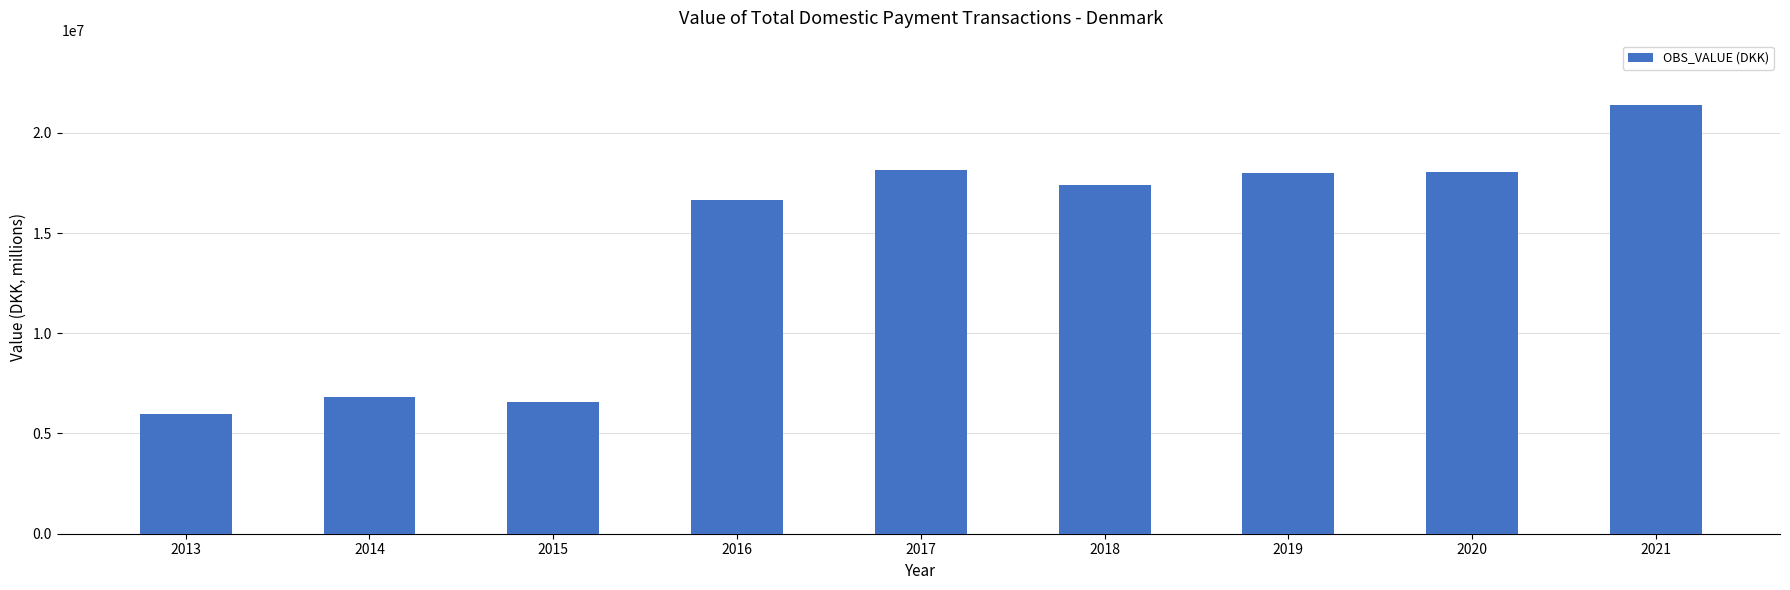

What is the approximate value at 2016?

16629742.0